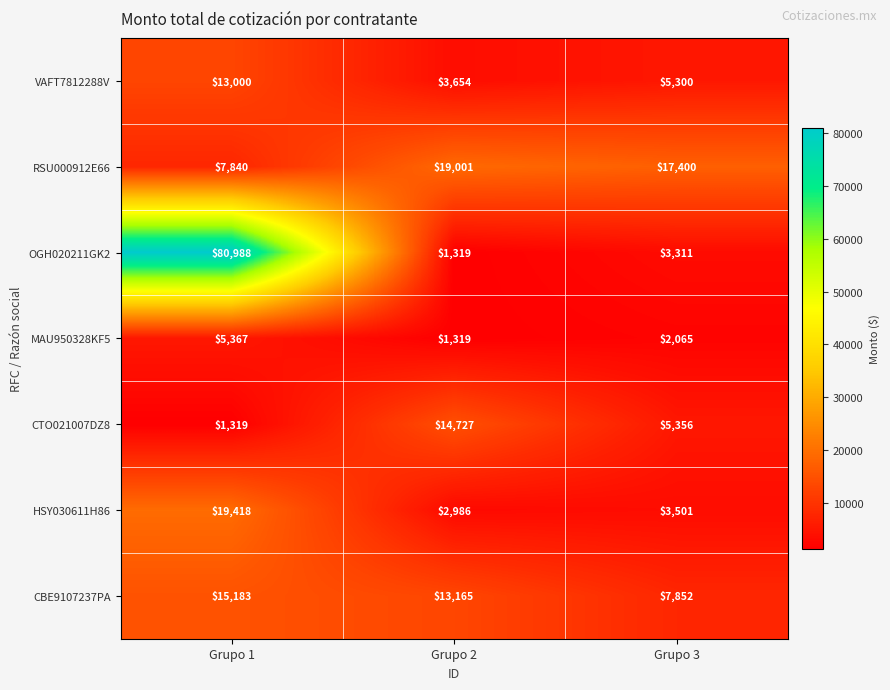

Reading left to right, transcribe all the data shown in this chart.

VAFT7812288V: 13000	3654	5300
RSU000912E66: 7840	19001	17400
OGH020211GK2: 80988	1319	3311
MAU950328KF5: 5367	1319	2065
CTO021007DZ8: 1319	14727	5356
HSY030611H86: 19418	2986	3501
CBE9107237PA: 15183	13165	7852